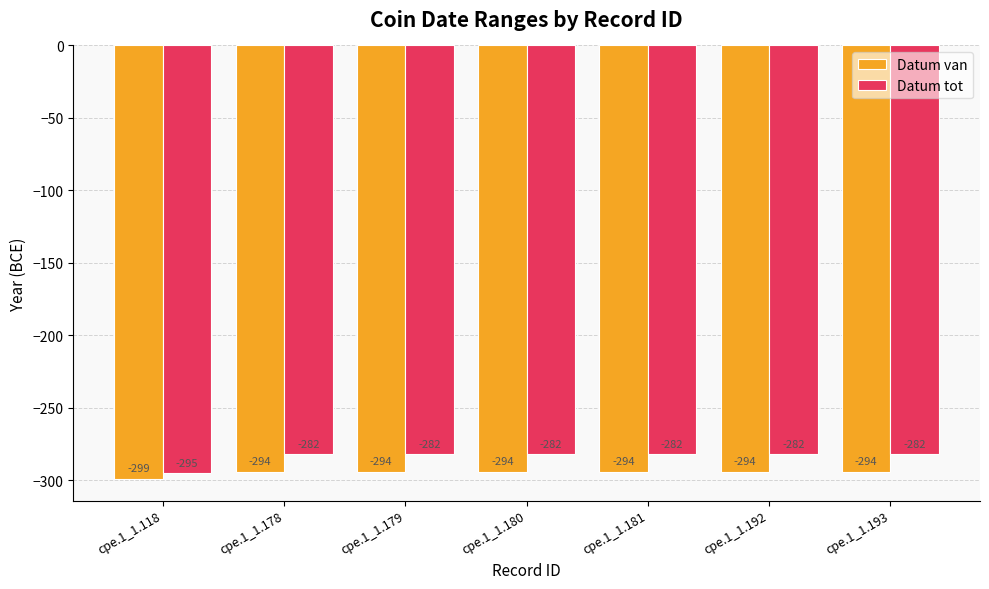

Reading left to right, extract all data points from this chart.

Datum van: cpe.1_1.118=-299	cpe.1_1.178=-294	cpe.1_1.179=-294	cpe.1_1.180=-294	cpe.1_1.181=-294	cpe.1_1.192=-294	cpe.1_1.193=-294
Datum tot: cpe.1_1.118=-295	cpe.1_1.178=-282	cpe.1_1.179=-282	cpe.1_1.180=-282	cpe.1_1.181=-282	cpe.1_1.192=-282	cpe.1_1.193=-282